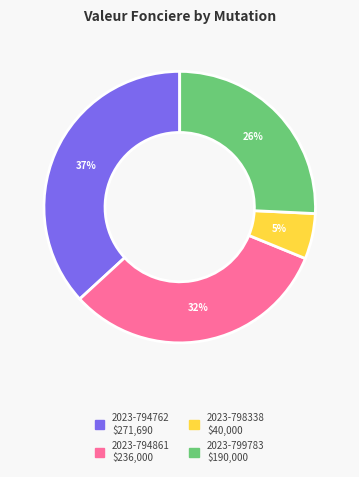

Approximately how many times larger is the value at 2023-799783 compared to 2023-794861?

0.8